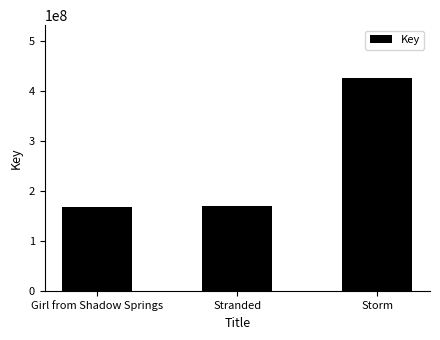

True or false: the data shows 48181403 at Girl from Shadow Springs.

False